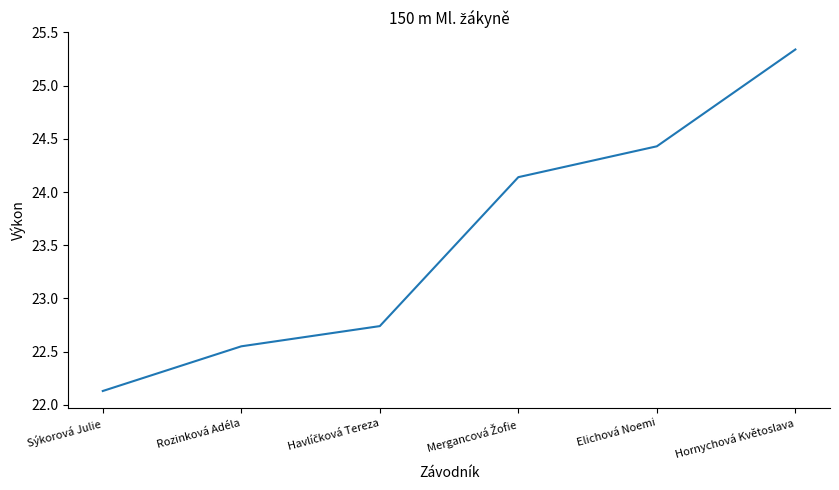

What is the difference between the maximum and minimum values?

3.2